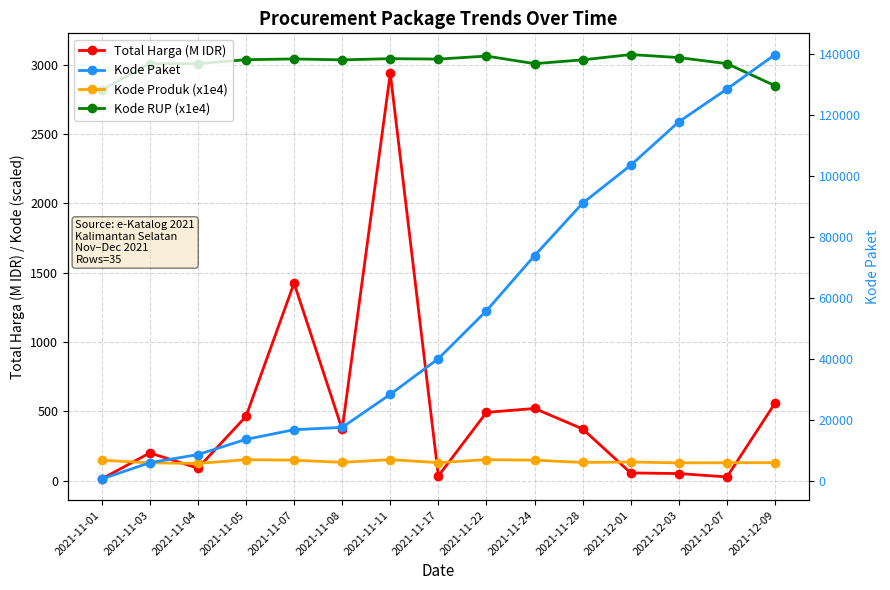

Is the value of Total Harga (M IDR) at 2021-11-08 greater than the value of Kode RUP (x1e4) at 2021-11-01?

No